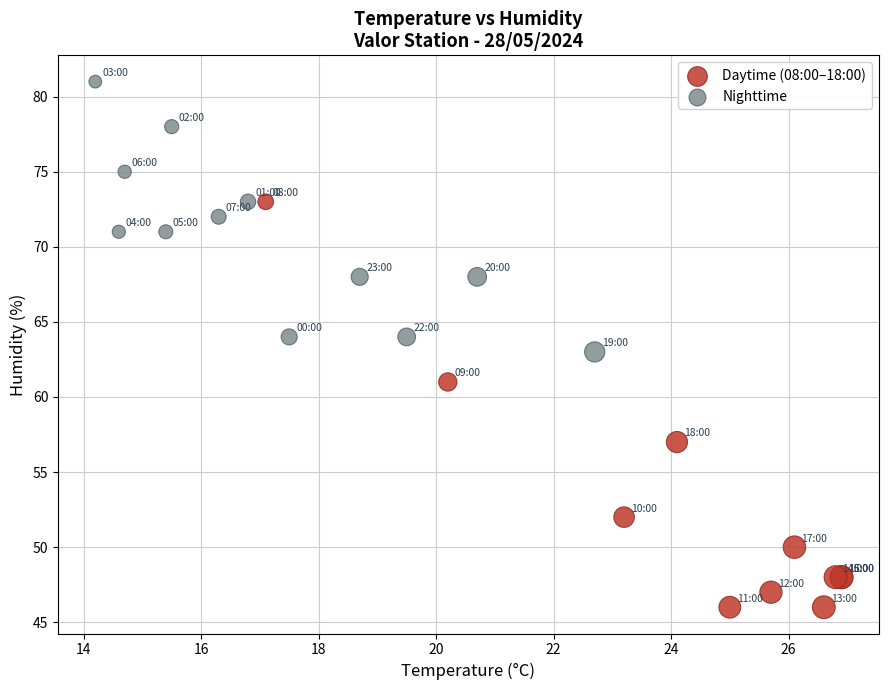

Which series reaches the minimum Y coordinate?

Daytime (08:00–18:00)